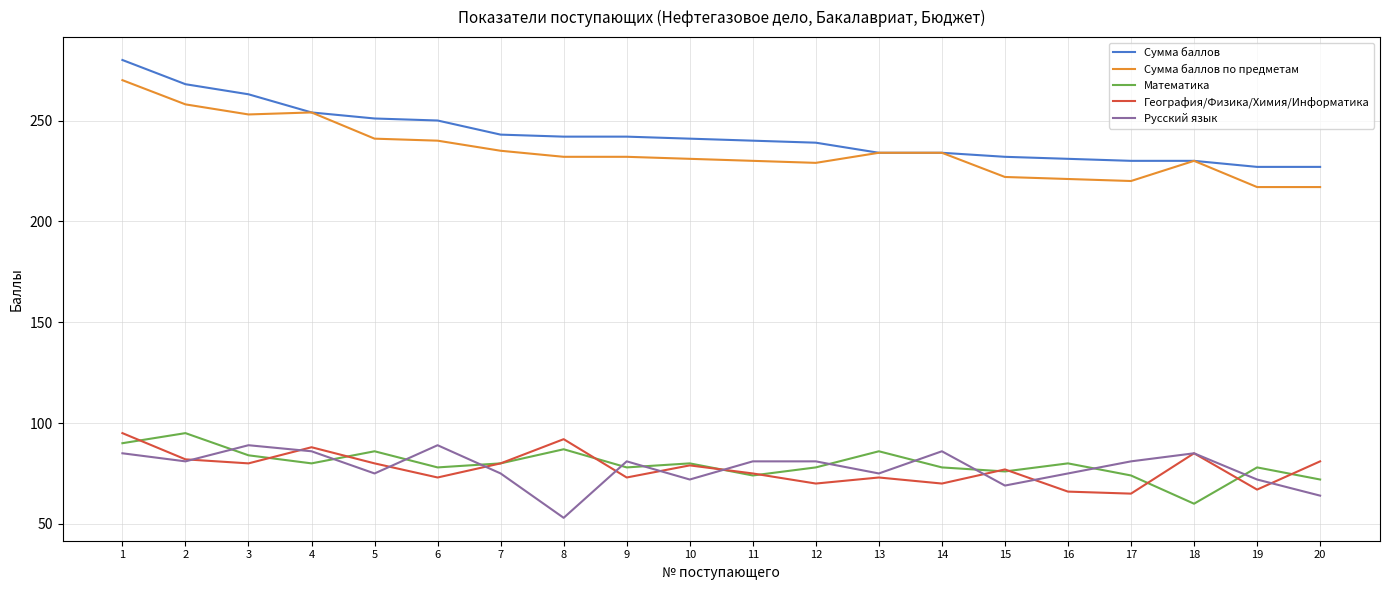

What is the minimum value for Сумма баллов?

227